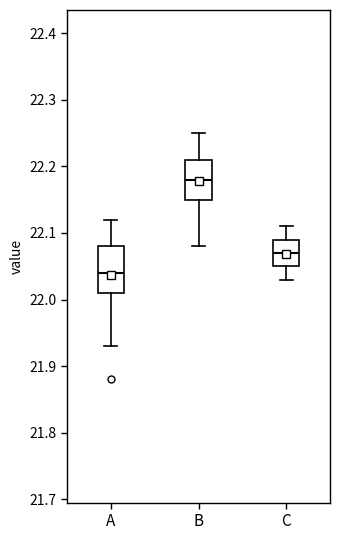

Reading left to right, read every box against the y-axis: the position of its median line, the range the box covers, and the ends of its whiskers. The values are not printed on the chart, so give them approximately, as read against the axis.

A: median 22.04, box 22.01 to 22.08, whiskers 21.93 to 22.12
B: median 22.18, box 22.15 to 22.21, whiskers 22.08 to 22.25
C: median 22.07, box 22.05 to 22.09, whiskers 22.03 to 22.11